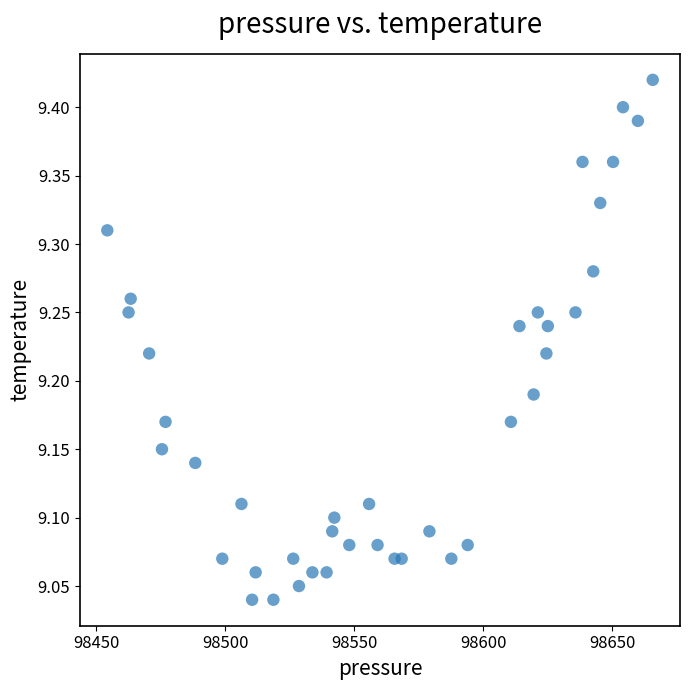

What is the range of Y values (max minus min)?

0.4